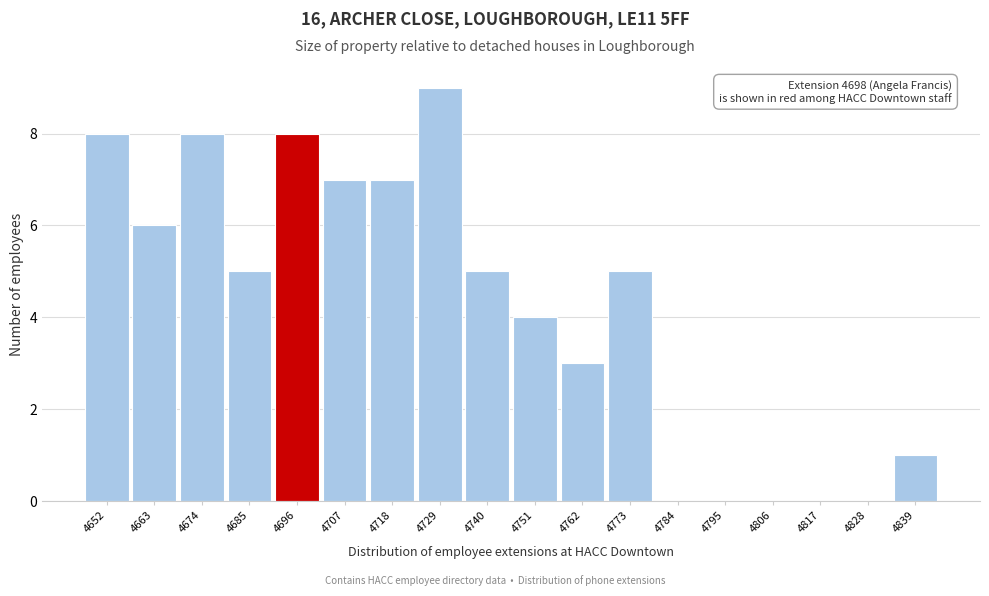

Reading right to left, transcribe all the data shown in this chart.

4839=1	4828=0	4817=0	4806=0	4795=0	4784=0	4773=5	4762=3	4751=4	4740=5	4729=9	4718=7	4707=7	4696=8	4685=5	4674=8	4663=6	4652=8